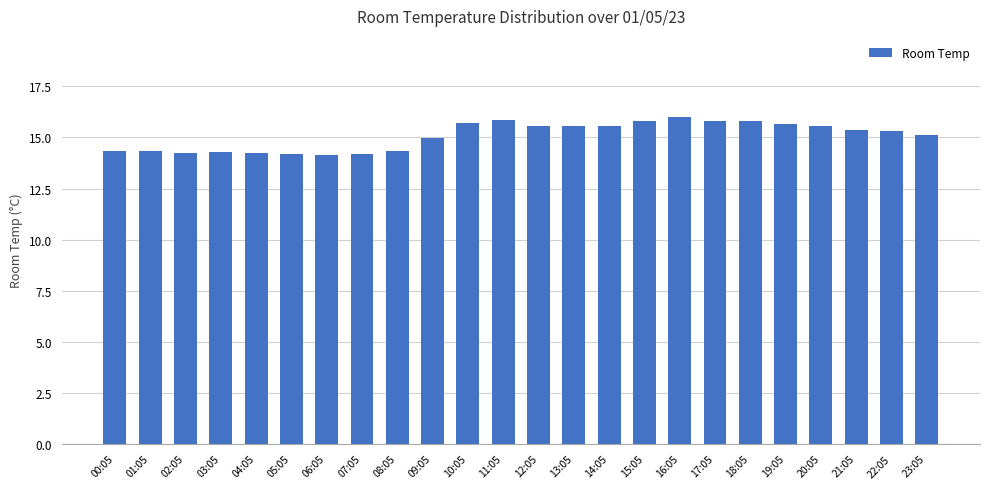

What is the label of the 10th bar from the left?

09:05